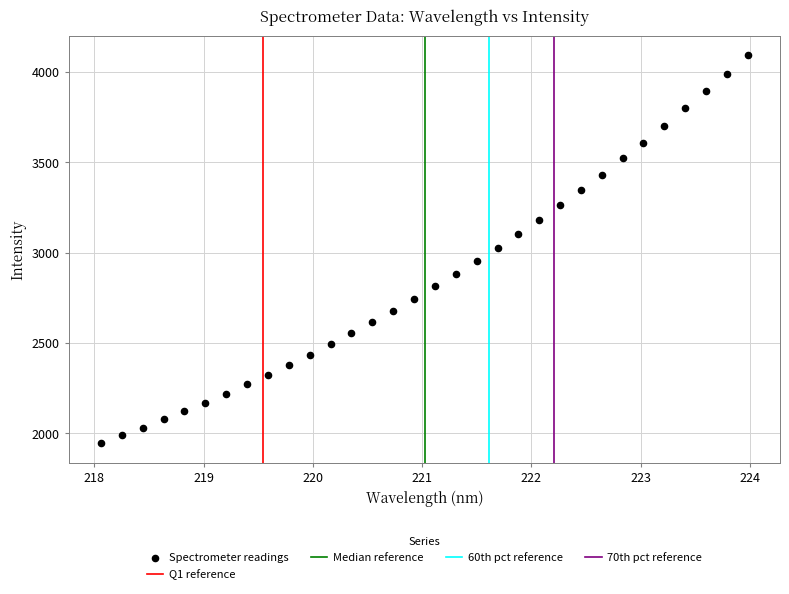

What is the range of Y values (max minus min)?

2146.2